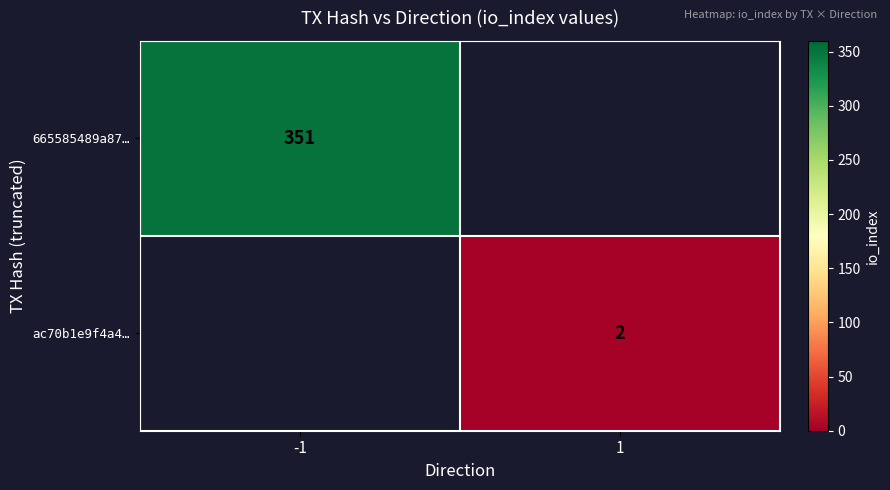

True or false: ac70b1e9f4a4… has a value of 3 at 1.

False